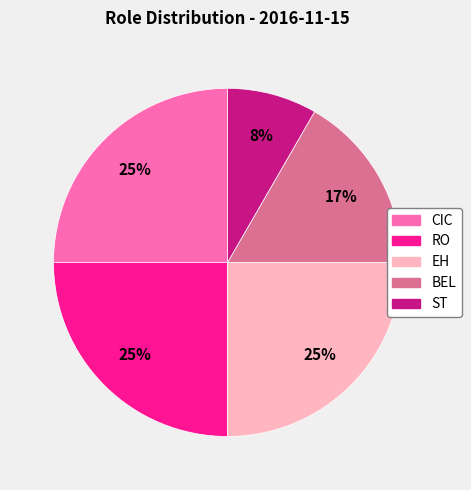

True or false: CIC accounts for 12% of the total.

False